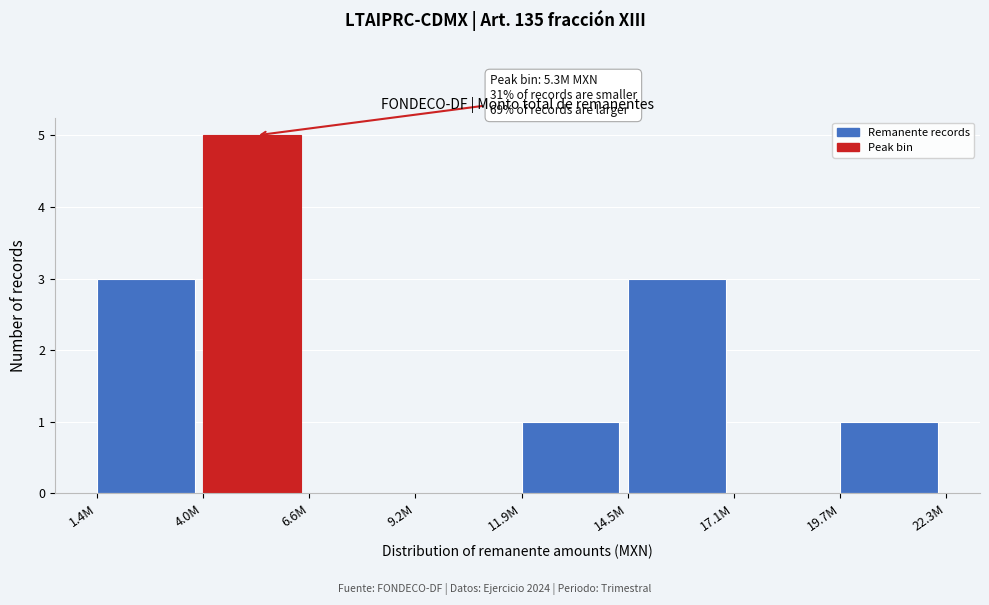

Reading left to right, list all the values displayed in this chart.

1.4M=3	4.0M=5	6.6M=0	9.2M=0	11.9M=1	14.5M=3	17.1M=0	19.7M=1